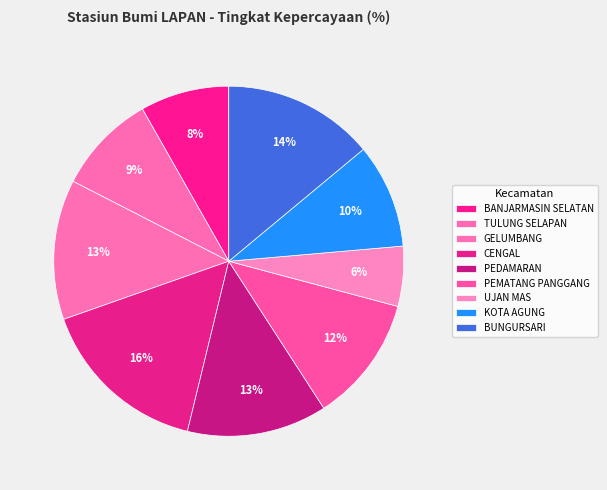

Count the number of slices in the pie.

9